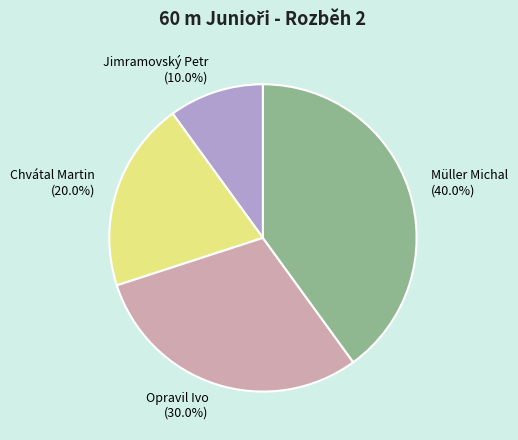

How many slices are in this pie chart?

4